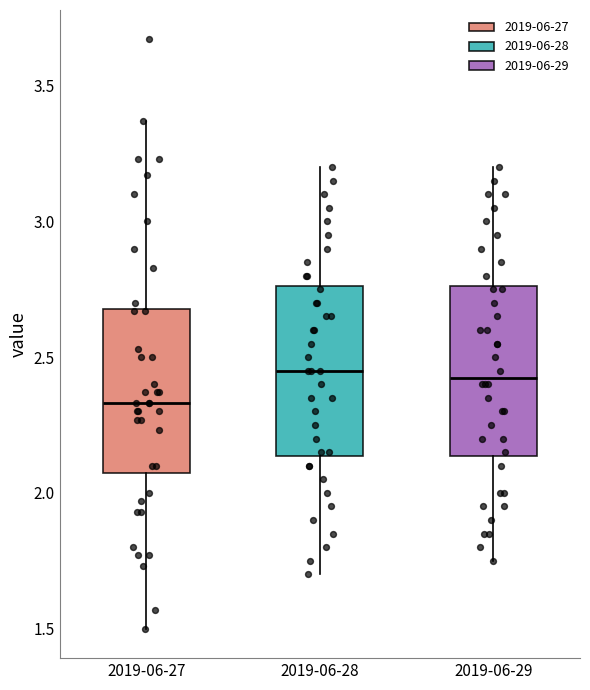

Where does the median line of the box for 2019-06-29 sit on the y-axis? The values are not printed on the chart, so give them approximately, as read against the axis.

2.45